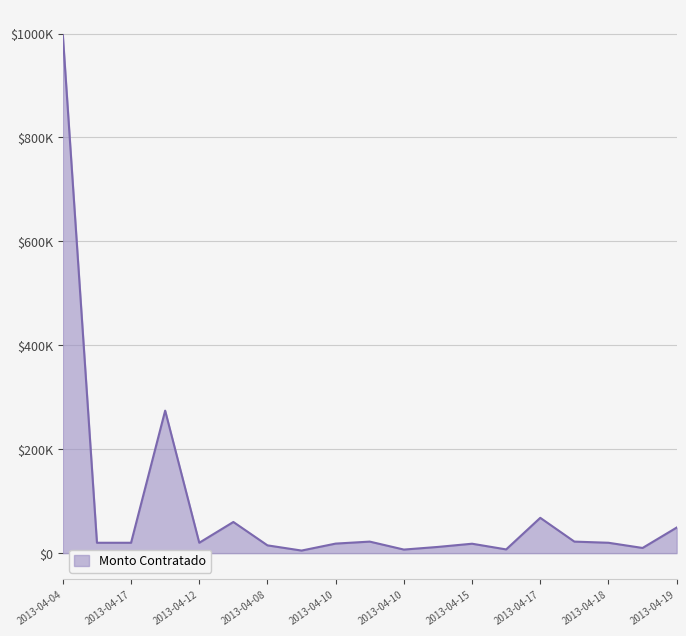

True or false: the data has more than 0 interior local peaks.

True